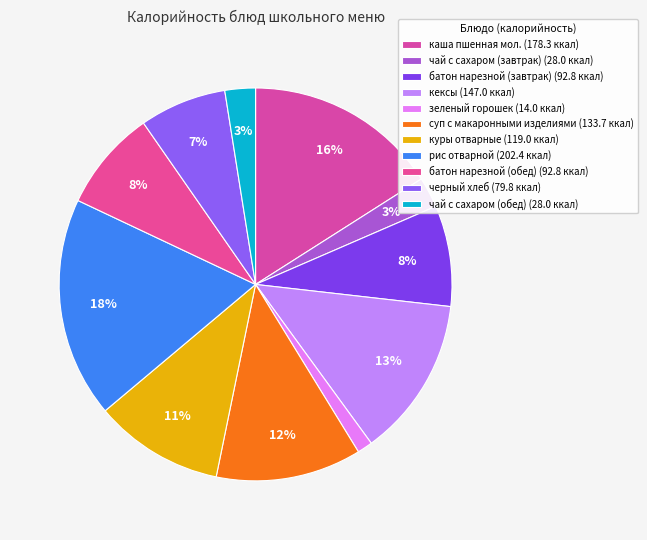

How many slices are in this pie chart?

11